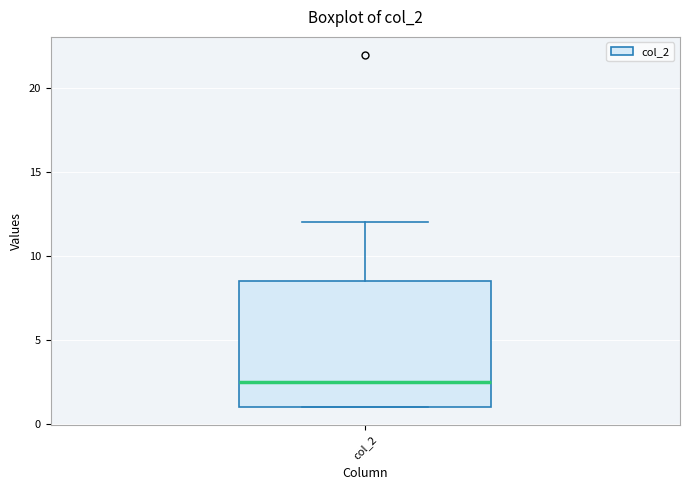

Transcribe this box plot: give where the median line is, the range the box spans, and where the two whiskers end, as read against the y-axis. The values are not printed on the chart, so give them approximately, as read against the axis.

median 2.5, box 1.0 to 8.5, whiskers 1.0 to 12.0